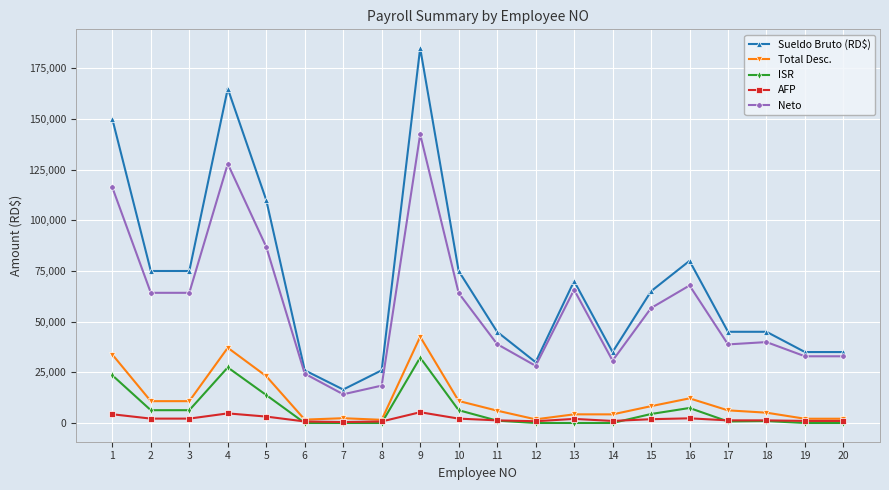

At which category does Neto reach its first local peak?

4